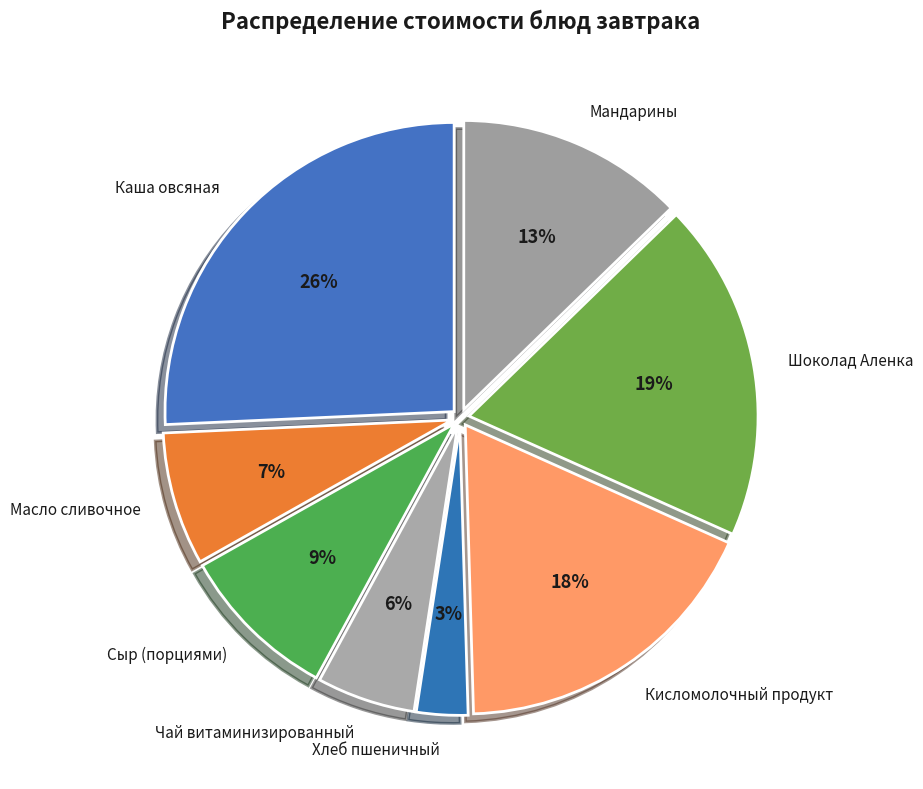

Count the number of slices in the pie.

8